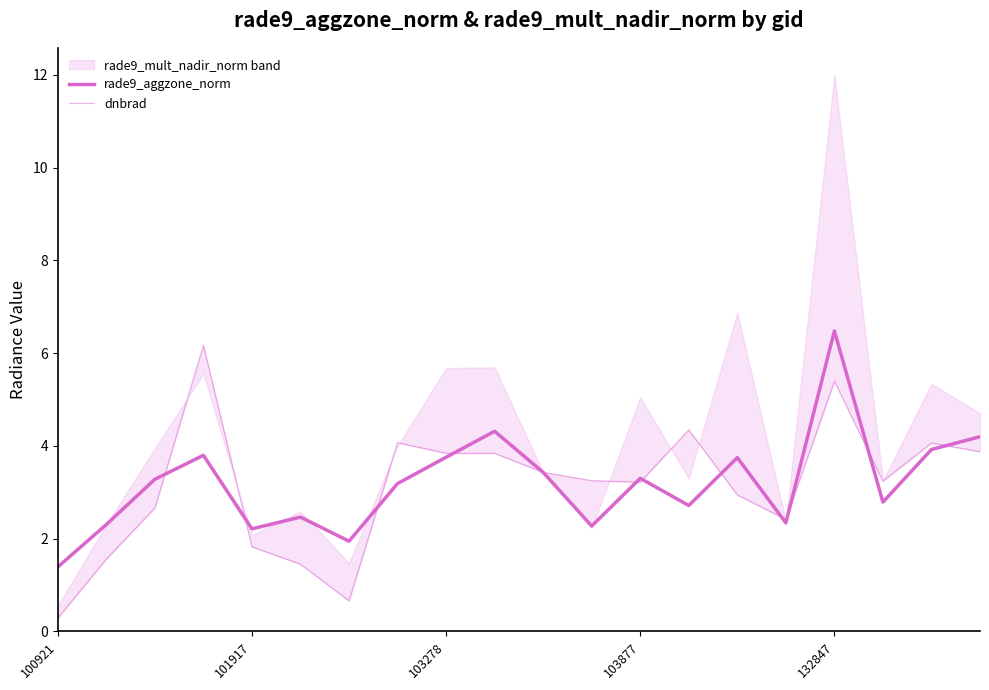

How many intersections are there between dnbrad and rade9_aggzone_norm?

12